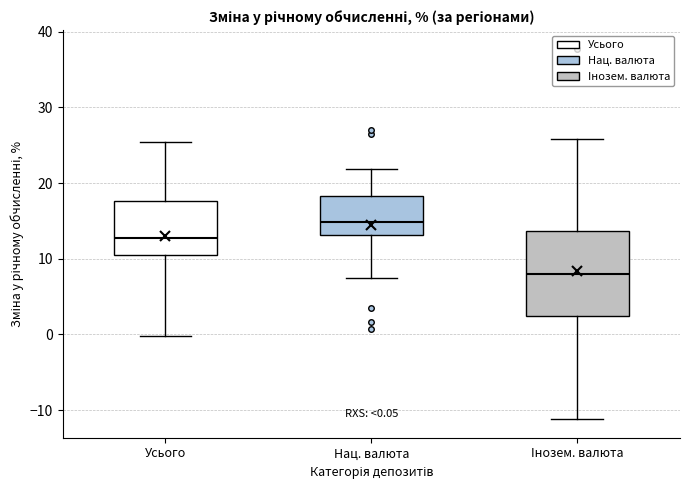

Comparing the boxes themselves (not the whiskers), which one is the tallest?

Iнозем. валюта